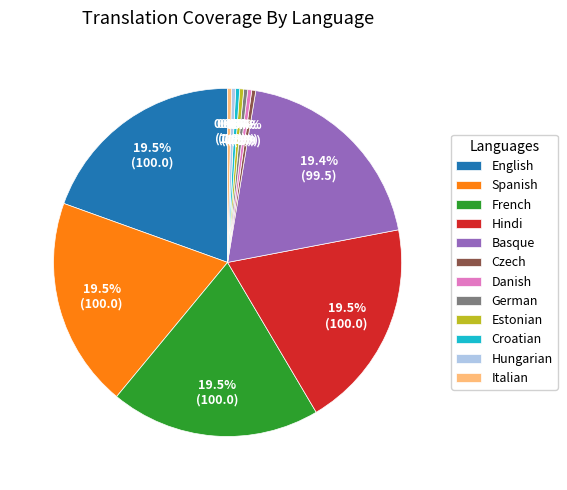

Combined, do Hindi and English account for over 50%?

No